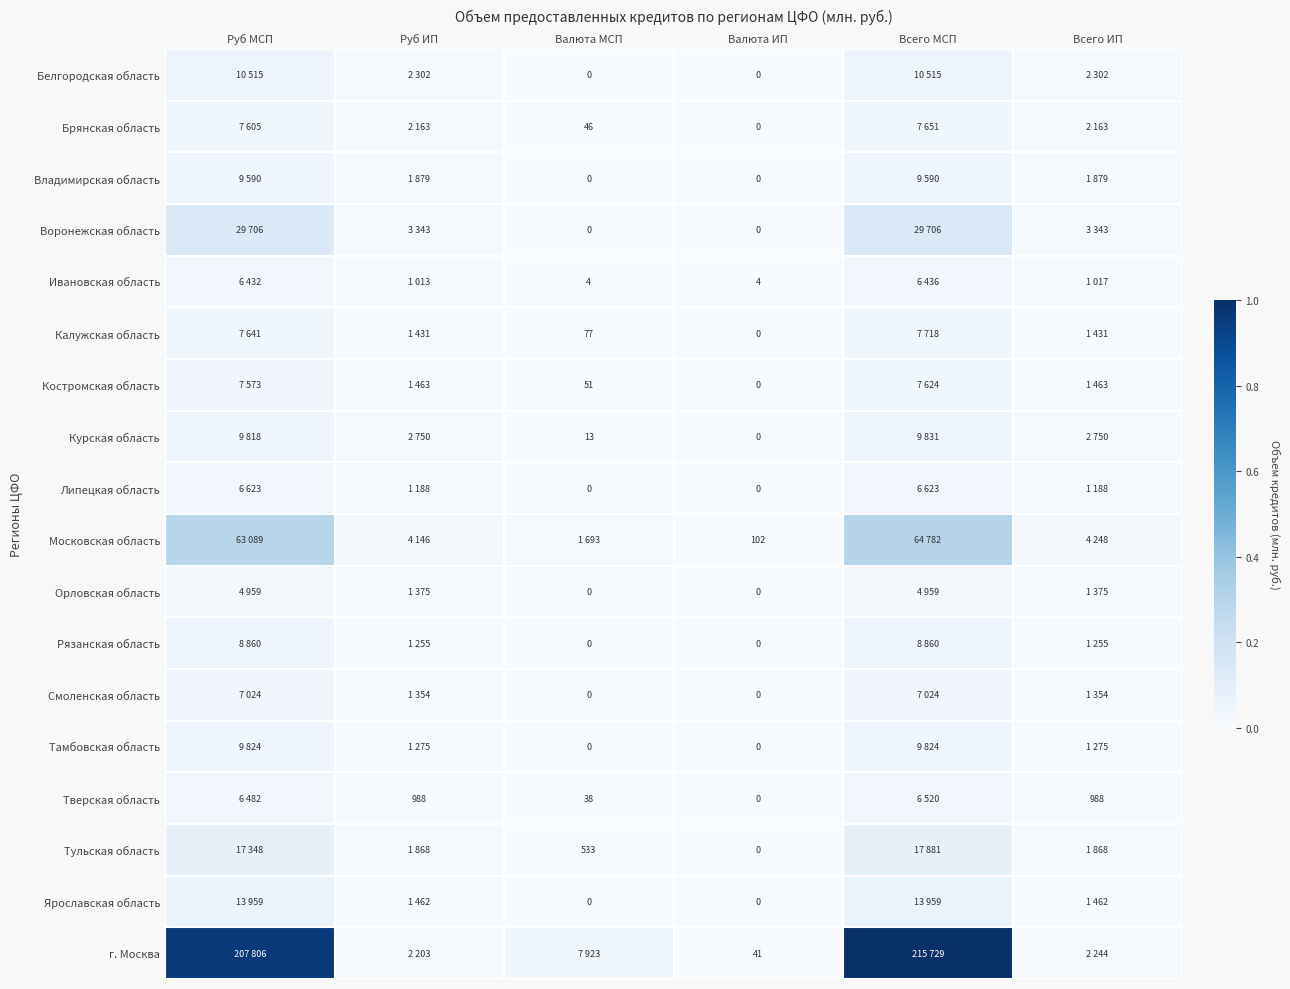

Which series changed the most between Валюта МСП and Всего ИП?

г. Москва